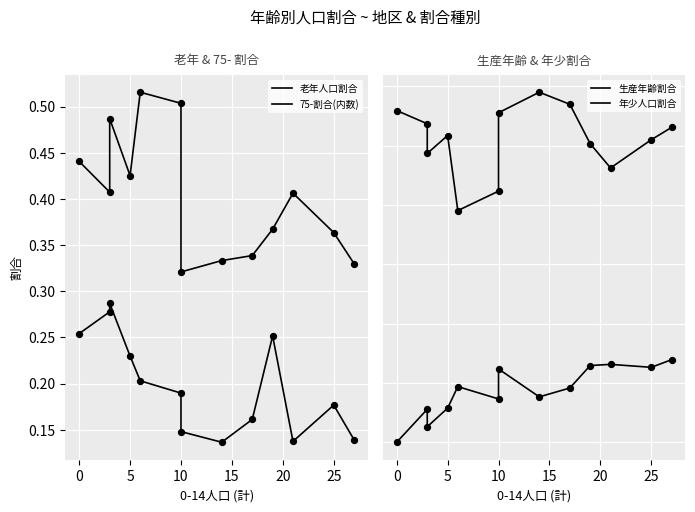

Is the value of 年少人口割合 at −5 greater than the value of 生産年齢割合 at 5?

No